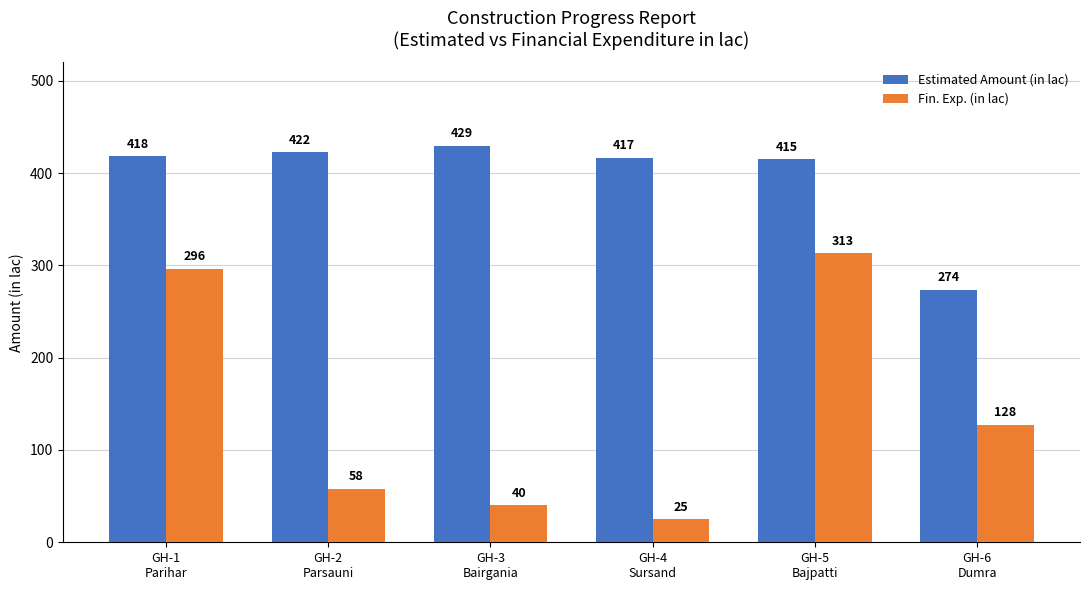

What is the sum of the Estimated Amount (in lac) values at GH-3
Bairgania and GH-6
Dumra?

703.2